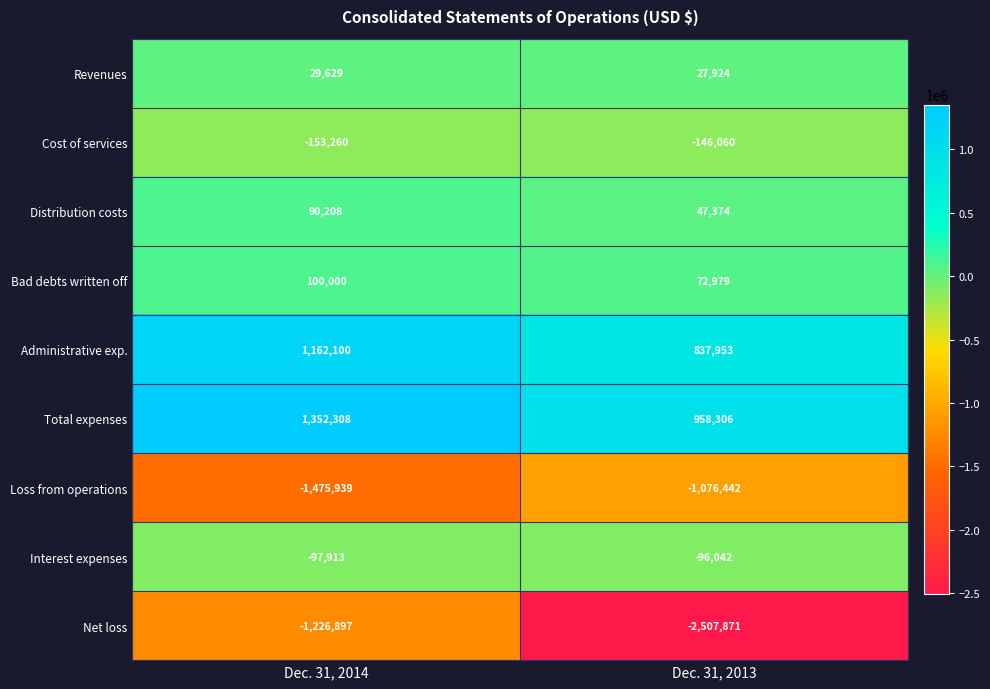

Count the number of categories in the chart.

2